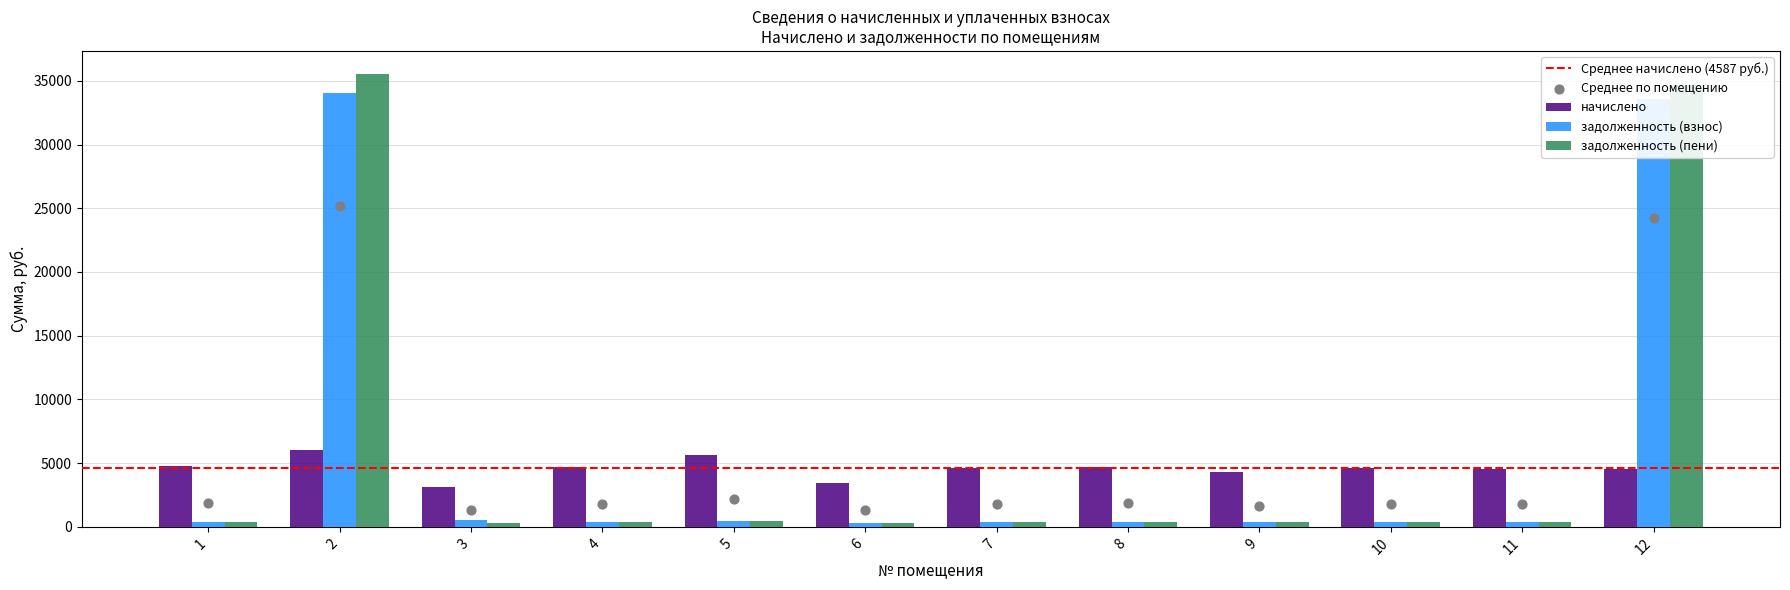

At how many categories does at least one series exceed 15041?

2